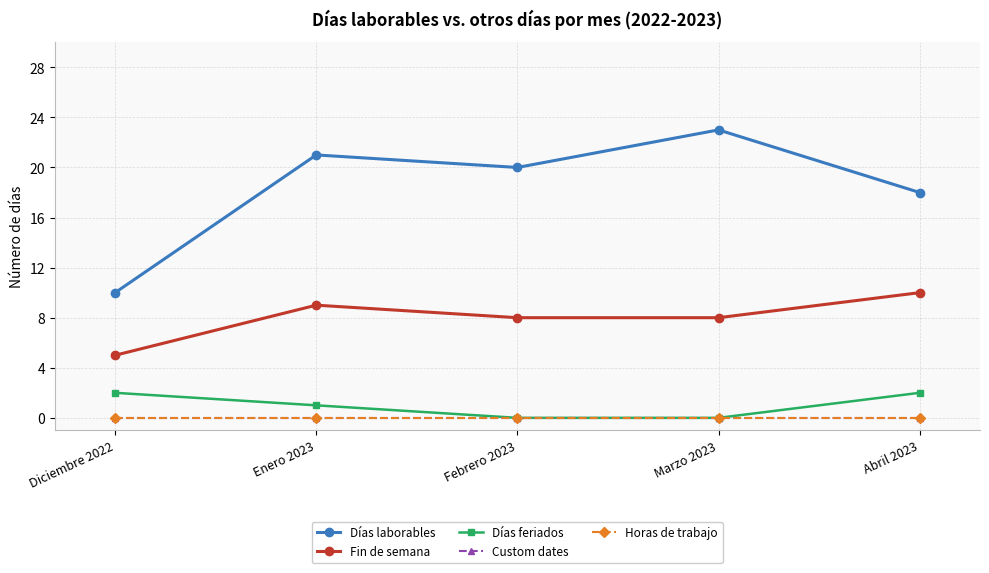

Is this an area chart (filled region under the line)?

No